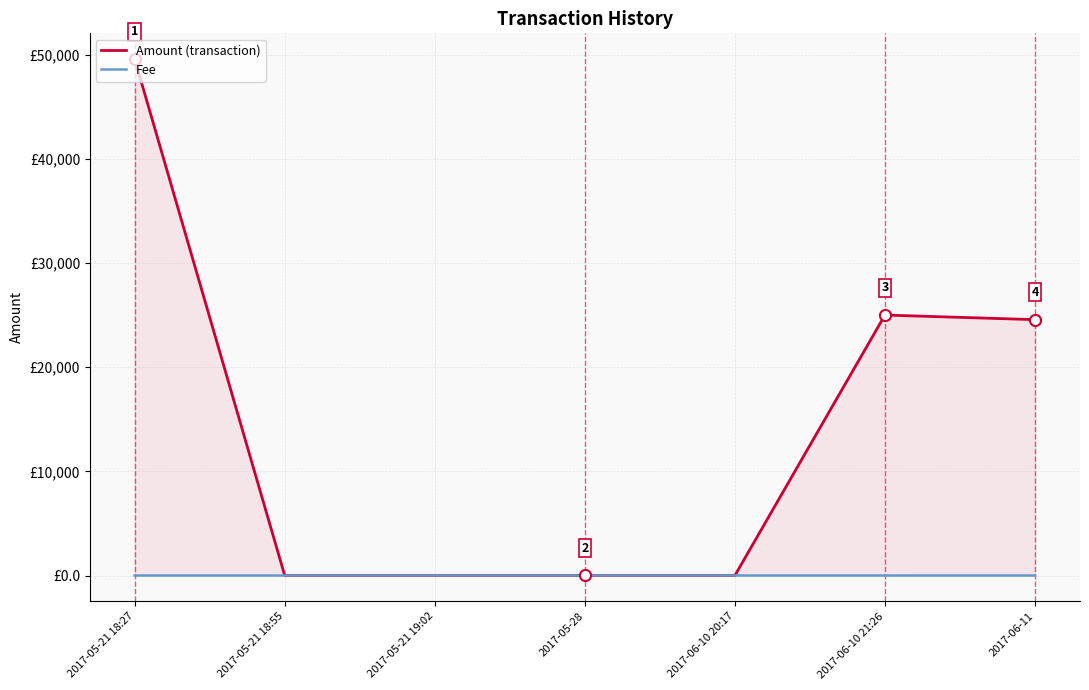

What is the difference between the maximum and minimum values in the Amount (transaction) series?

49562.4